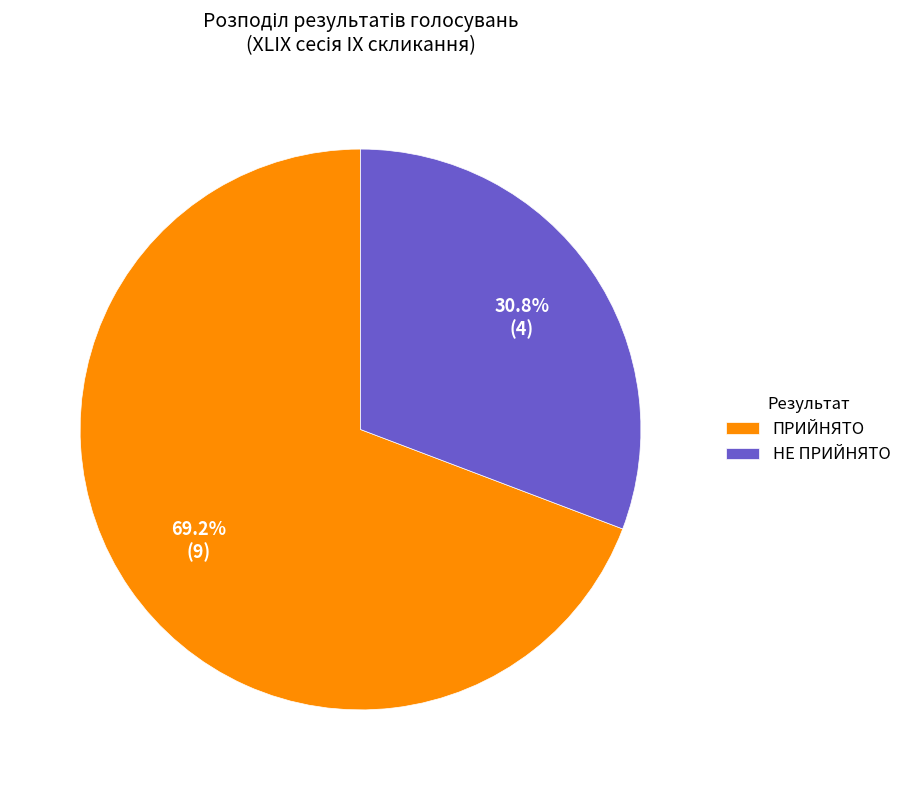

Which slice is the largest?

ПРИЙНЯТО